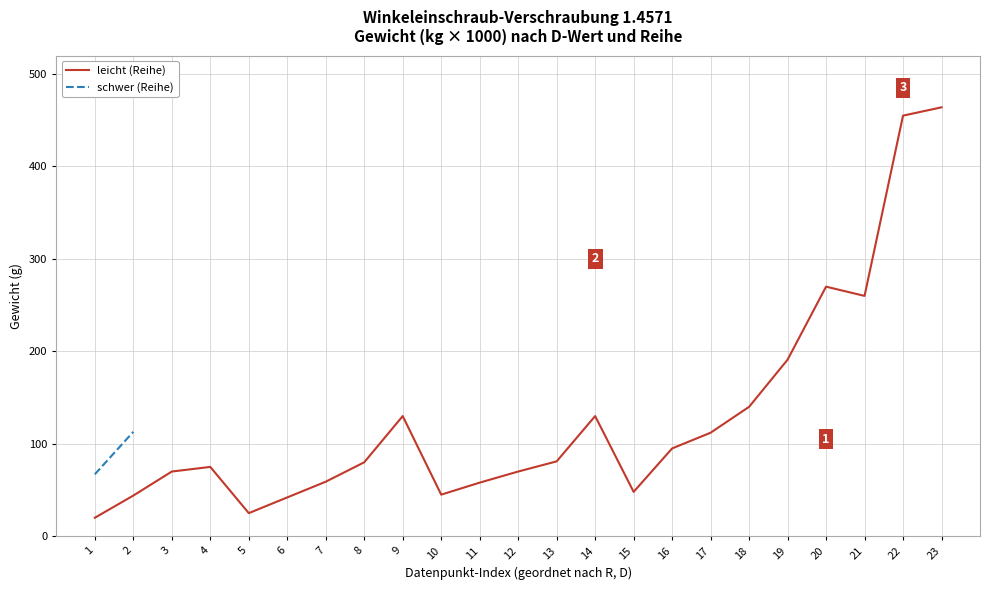

The value of leicht (Reihe) at 11 is 76. True or false?

False